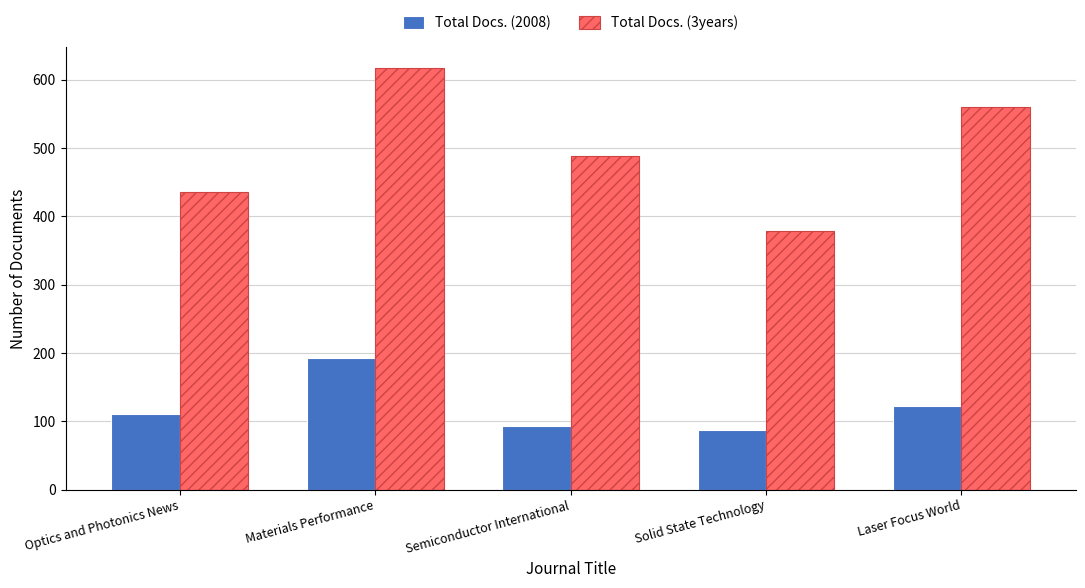

Reading left to right, list all the values displayed in this chart.

Total Docs. (2008): 110	192	93	87	123
Total Docs. (3years): 436	617	488	378	560